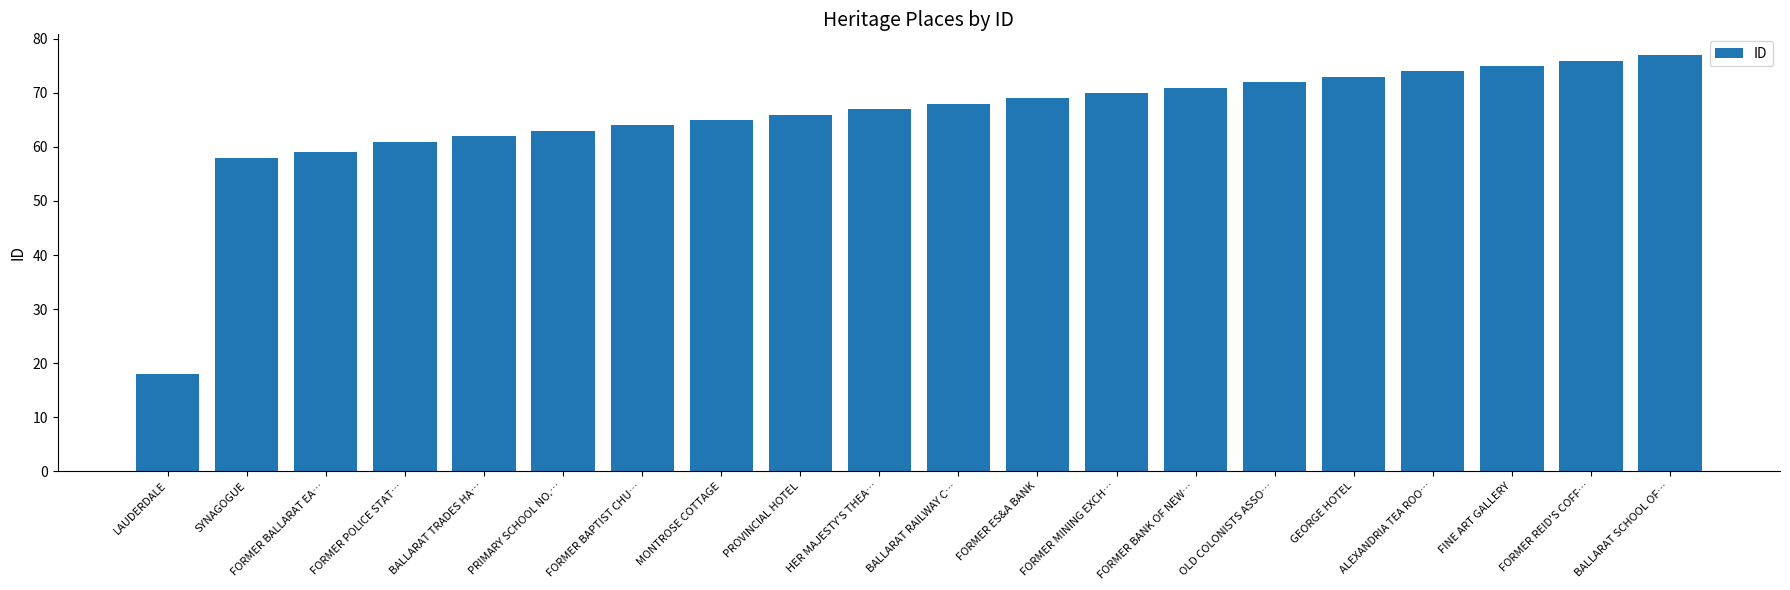

What is the label of the 4th bar from the left?

FORMER POLICE STAT…